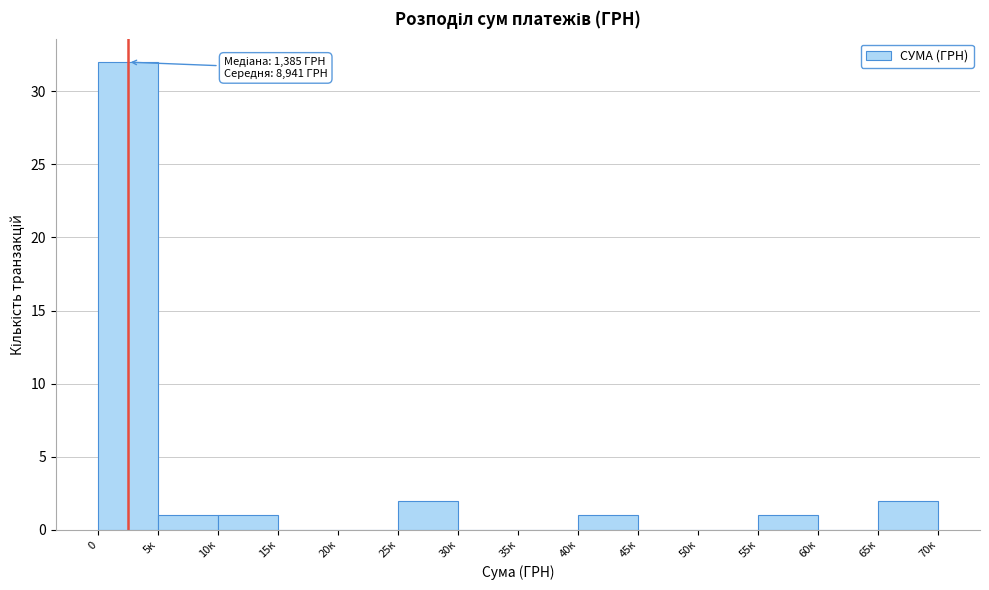

Reading right to left, transcribe all the data shown in this chart.

65к=2	60к=0	55к=1	50к=0	45к=0	40к=1	35к=0	30к=0	25к=2	20к=0	15к=0	10к=1	5к=1	0=32